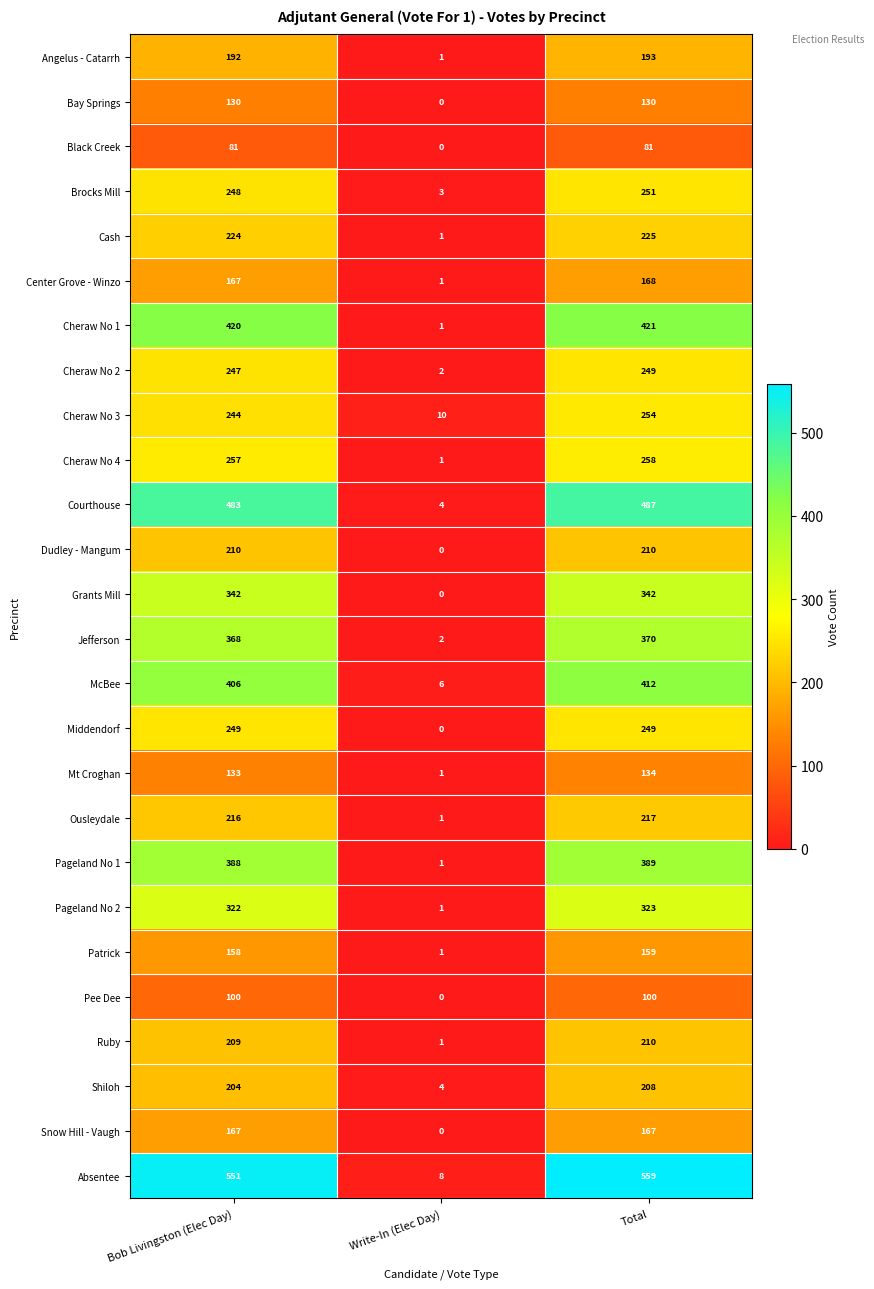

Between Write-In (Elec Day) and Total, which series saw the biggest shift?

Absentee